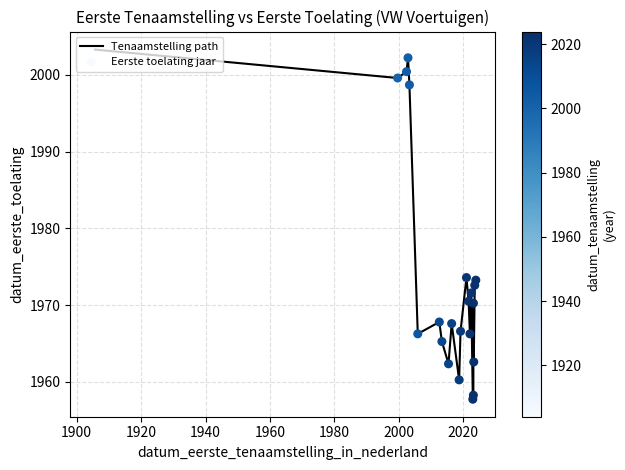

What is the maximum value shown in the chart?

2003.4